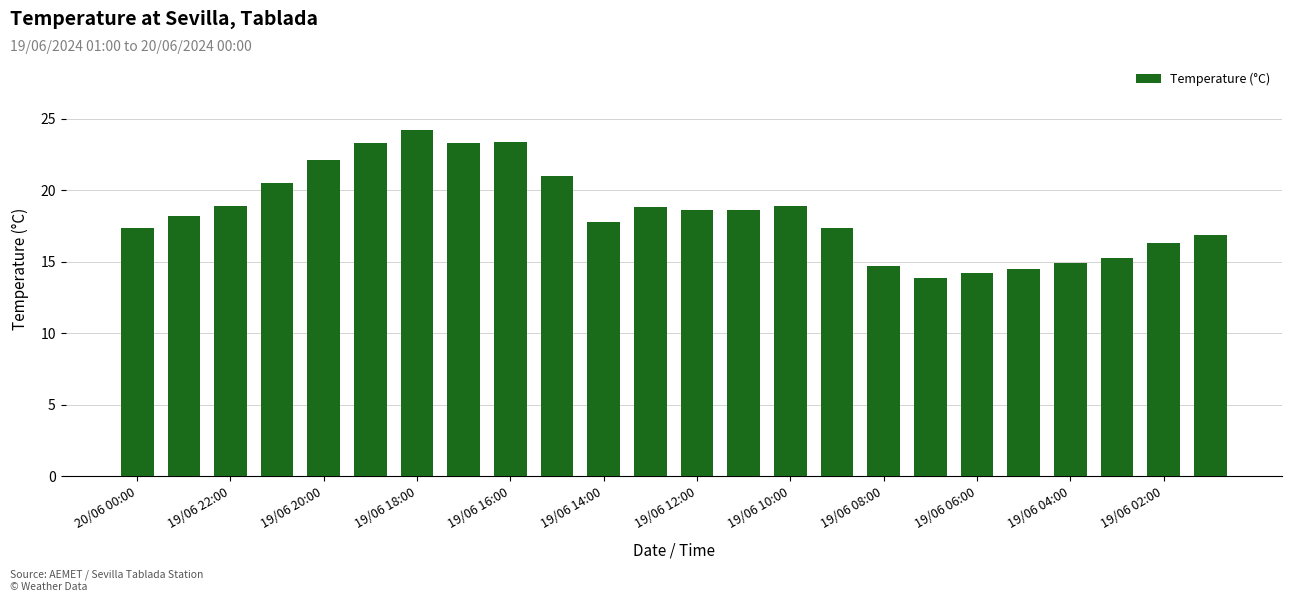

What is the greatest value displayed?

24.2